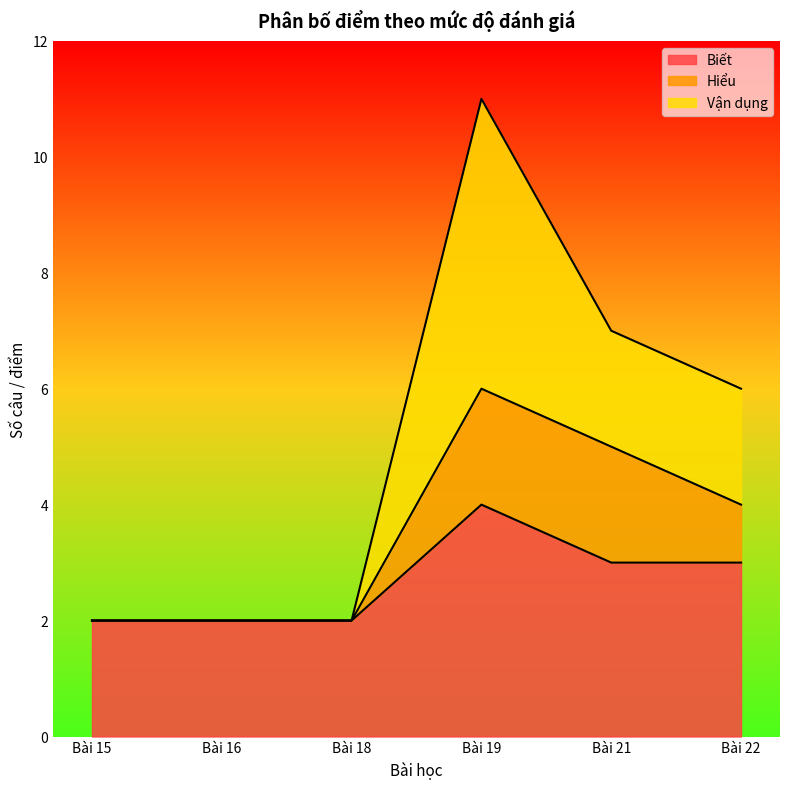

How many lines are shown in the chart?

3